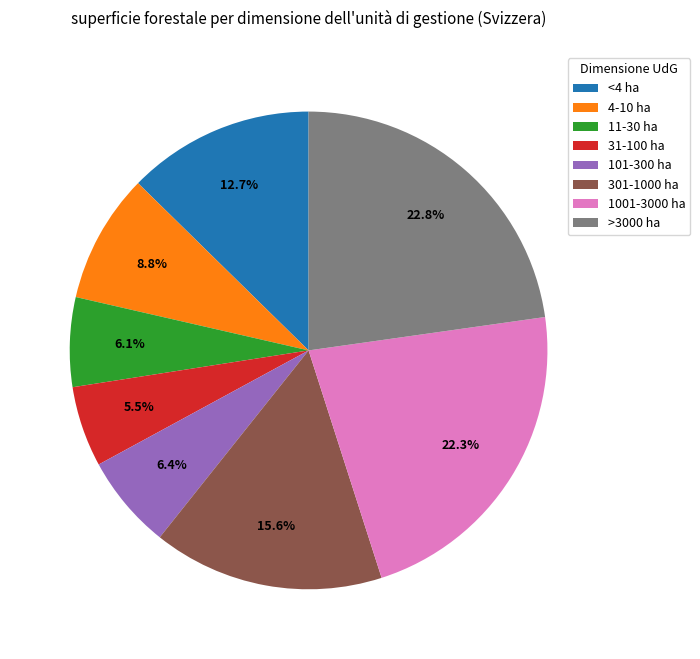

True or false: 4-10 ha accounts for 1% of the total.

False